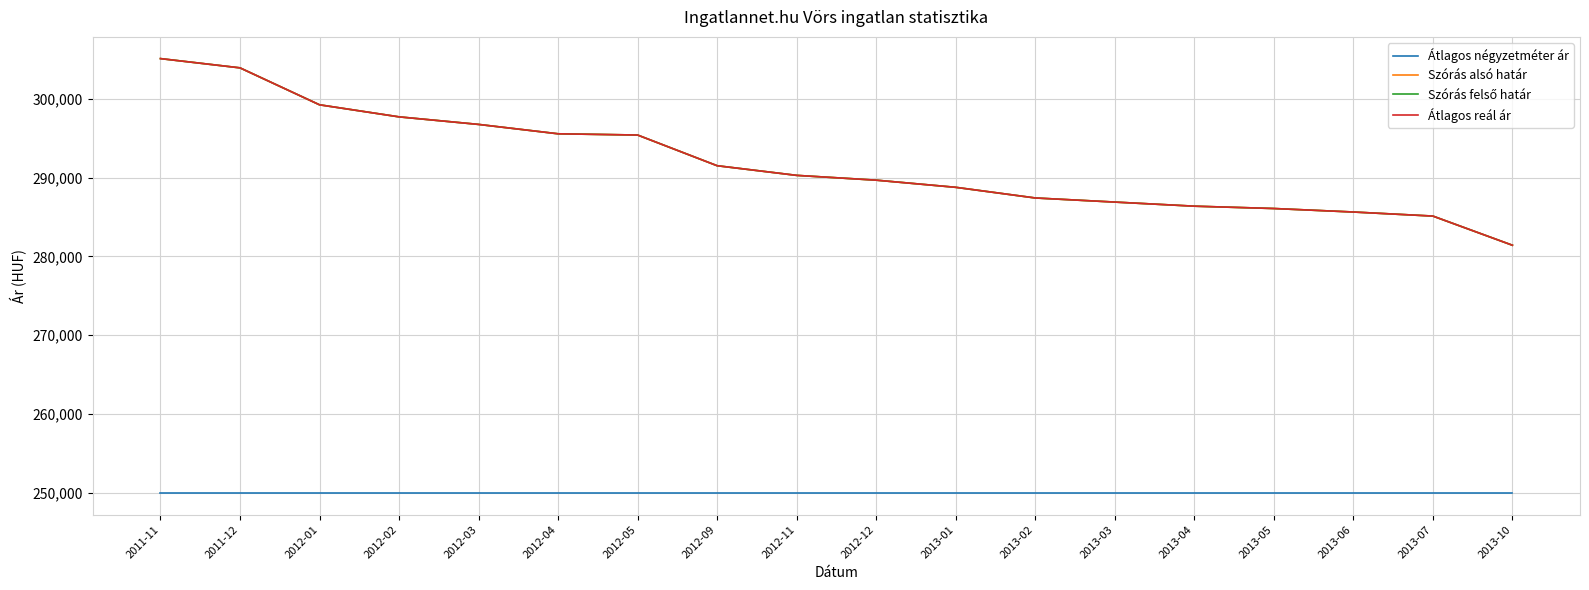

What value does the Átlagos négyzetméter ár series have at 2012-01?

250000